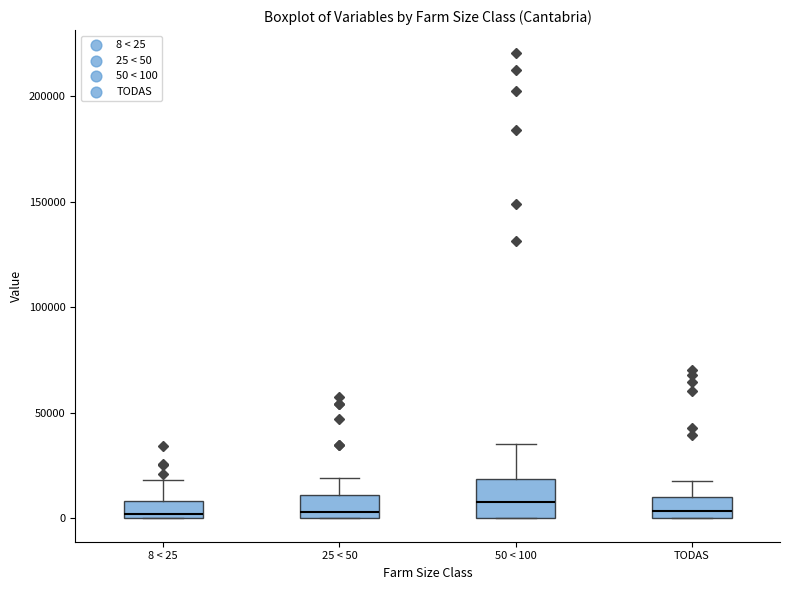

Reading left to right, read every box against the y-axis: the position of its median line, the range the box covers, and the ends of its whiskers. The values are not printed on the chart, so give them approximately, as read against the axis.

8 < 25: median 0 (just above the box's lower edge), box 0 to 10000, whiskers 0 to 20000
25 < 50: median 5000, box 0 to 10000, whiskers 0 to 20000
50 < 100: median 10000, box 0 to 20000, whiskers 0 to 35000
TODAS: median 5000, box 0 to 10000, whiskers 0 to 20000